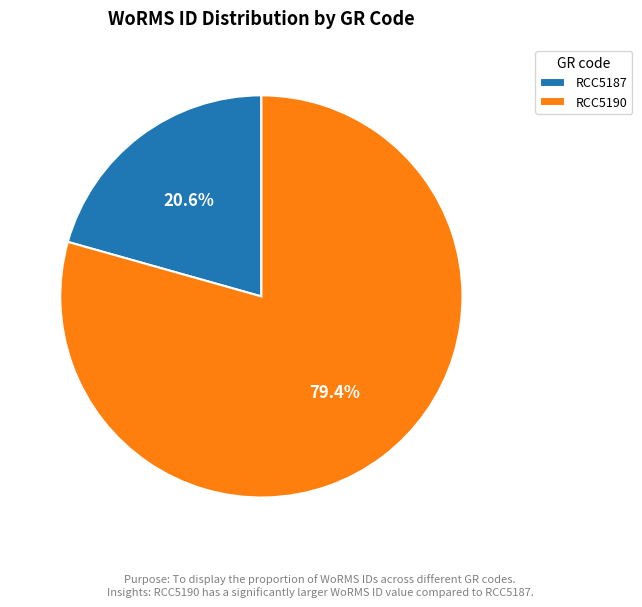

Between RCC5190 and RCC5187, which is larger?

RCC5190